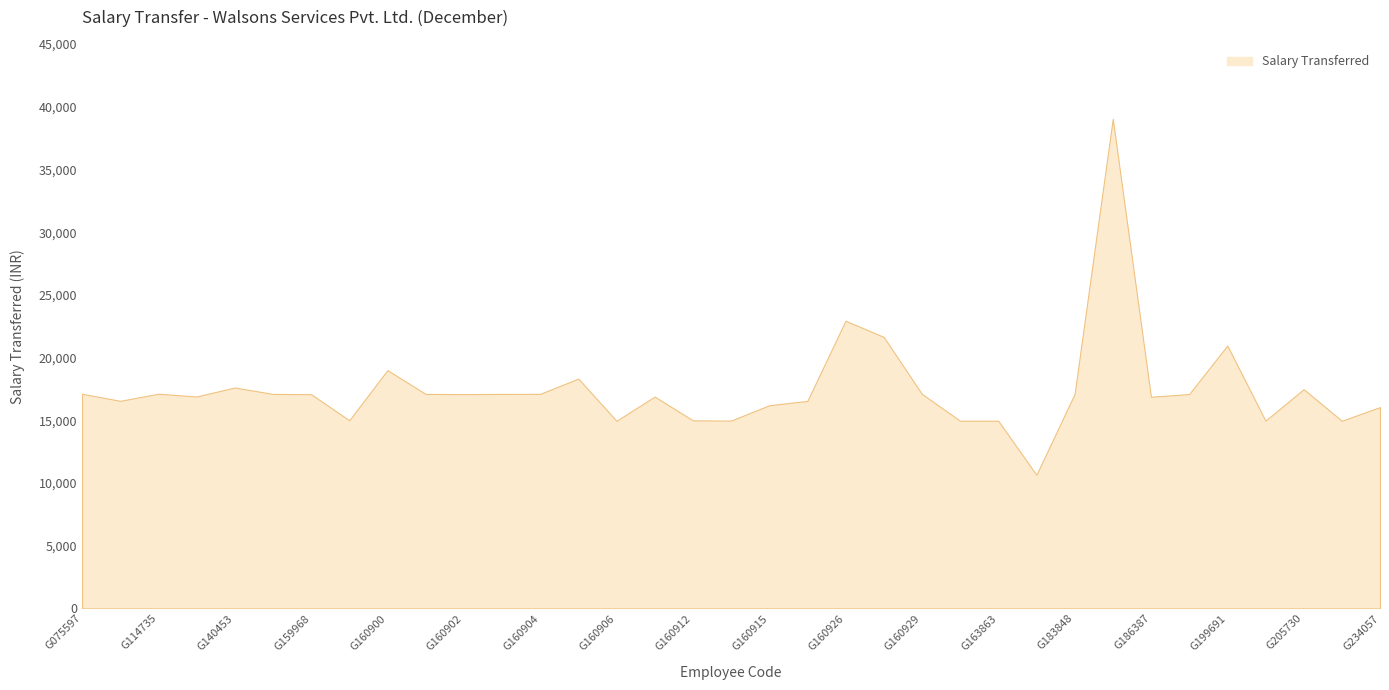

At which category does the data reach its first local valley?

G104830